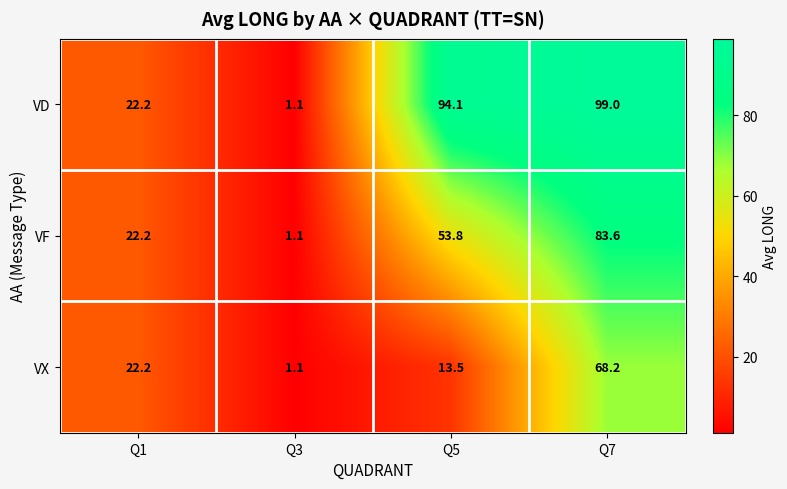

Where does the VD series first go above 94?

Q5